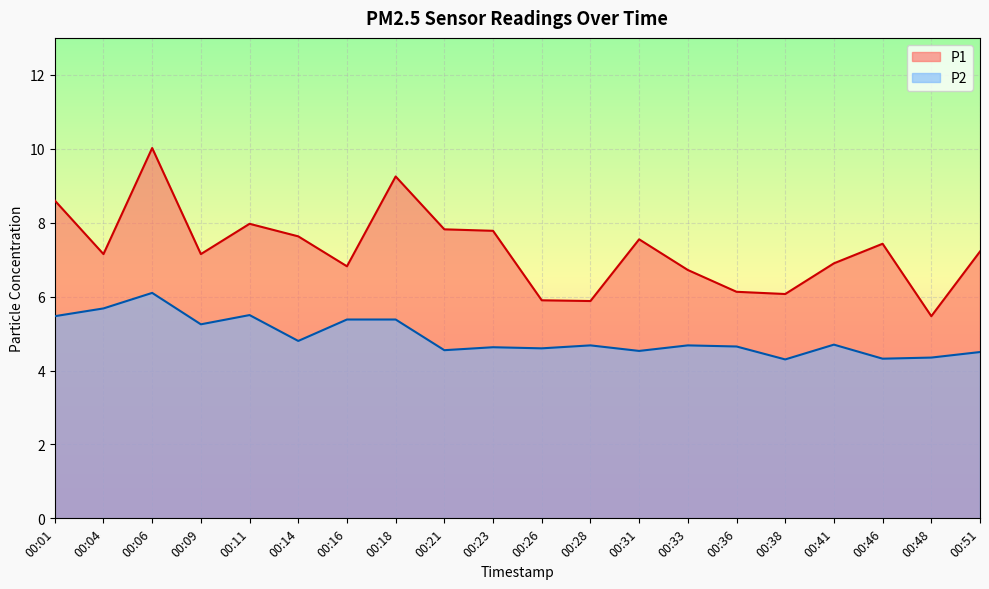

How many values in the P1 series exceed 7?

12